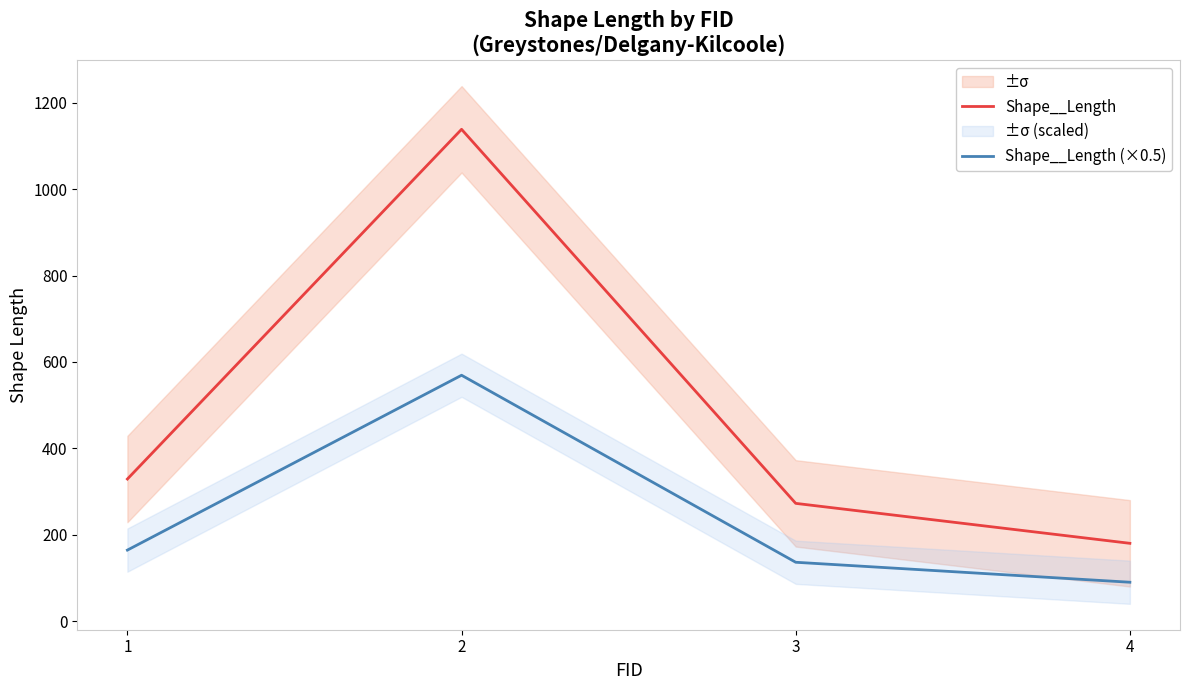

Rank the series by their average value, from highest to lowest.

Shape__Length, Shape__Length (×0.5)